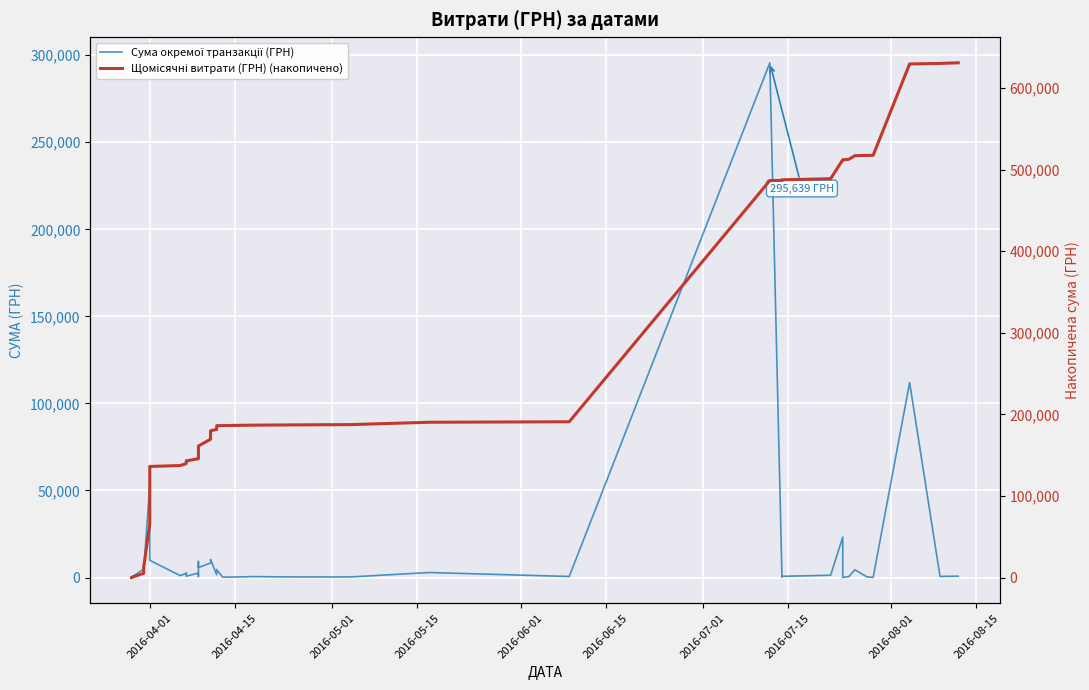

Reading right to left, extract all data points from this chart.

Сума окремої транзакції (ГРН): 775.0	633.1	111990.4	97.8	331.6	4460.0	574.6	11.2	23228.0	1321.3	708.4	200.8	295638.6	600.0	2886.0	339.4	323.2	527.8	173.9	4573.8	1592.4	10355.9	8360.4	5720.2	9235.2	633.1	2600.0	774.4	2607.0	2354.0	1111.6	9898.4	60564.6	53028.9	3855.6	3635.4	4960.2	97.8	100.0	97.8
Щомісячні витрати (ГРН) (накопичено): 630977.9	630202.9	629569.8	517579.4	517481.5	517149.9	512689.9	512115.3	512104.1	488876.1	487554.8	486846.4	486645.6	191007.0	190407.0	187521.0	187181.6	186858.4	186330.6	186156.7	181582.9	179990.5	169634.6	161274.2	155554.1	146318.9	145685.7	143085.7	142311.3	139704.3	137350.3	136238.7	126340.3	65775.7	12746.9	8891.3	5255.9	295.7	197.8	97.8